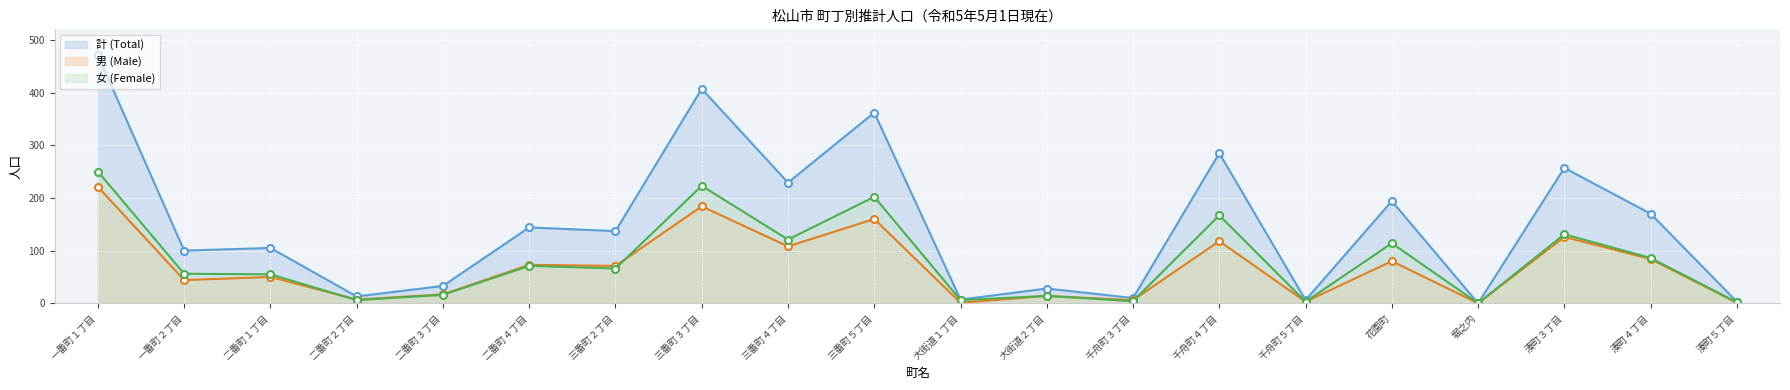

True or false: 計 (Total) has more than 1 interior local peaks.

True